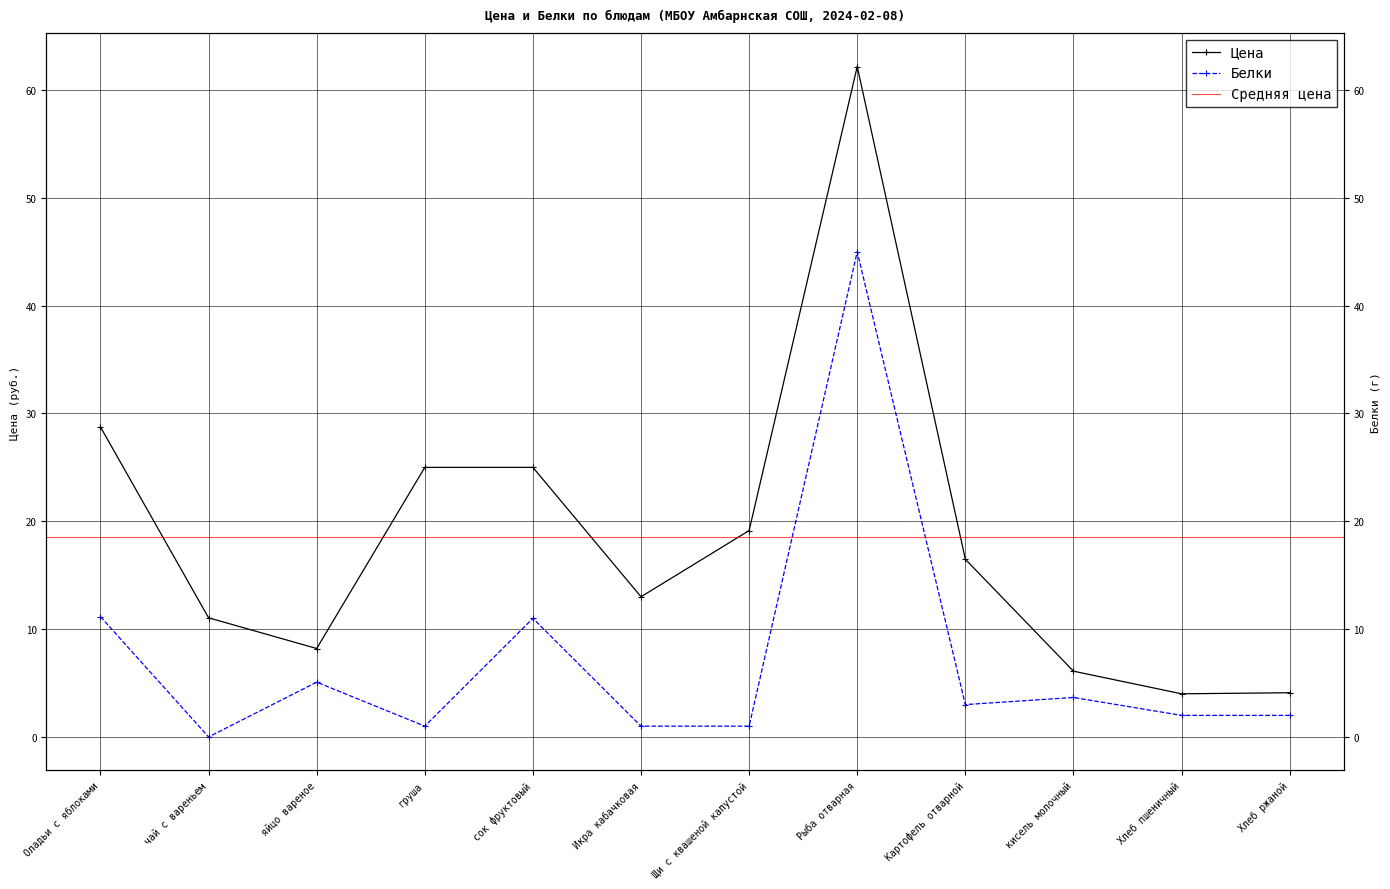

What is the total value across all series at Хлеб ржаной?

6.1